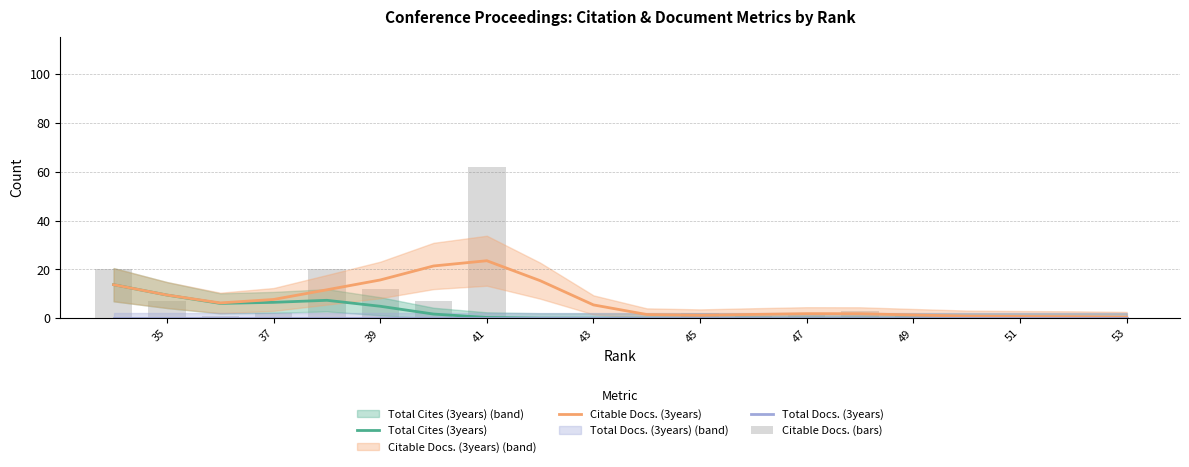

At how many categories does at least one series exceed 10?

6